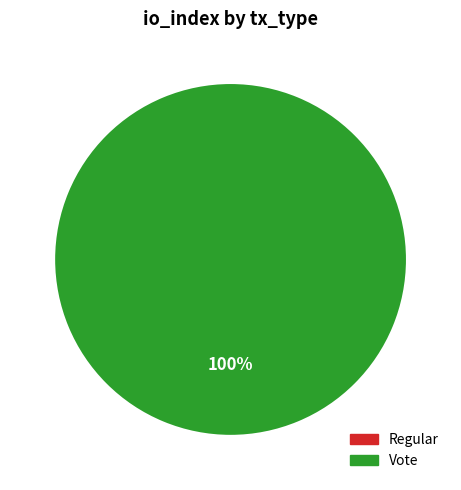

What is the majority slice?

Vote